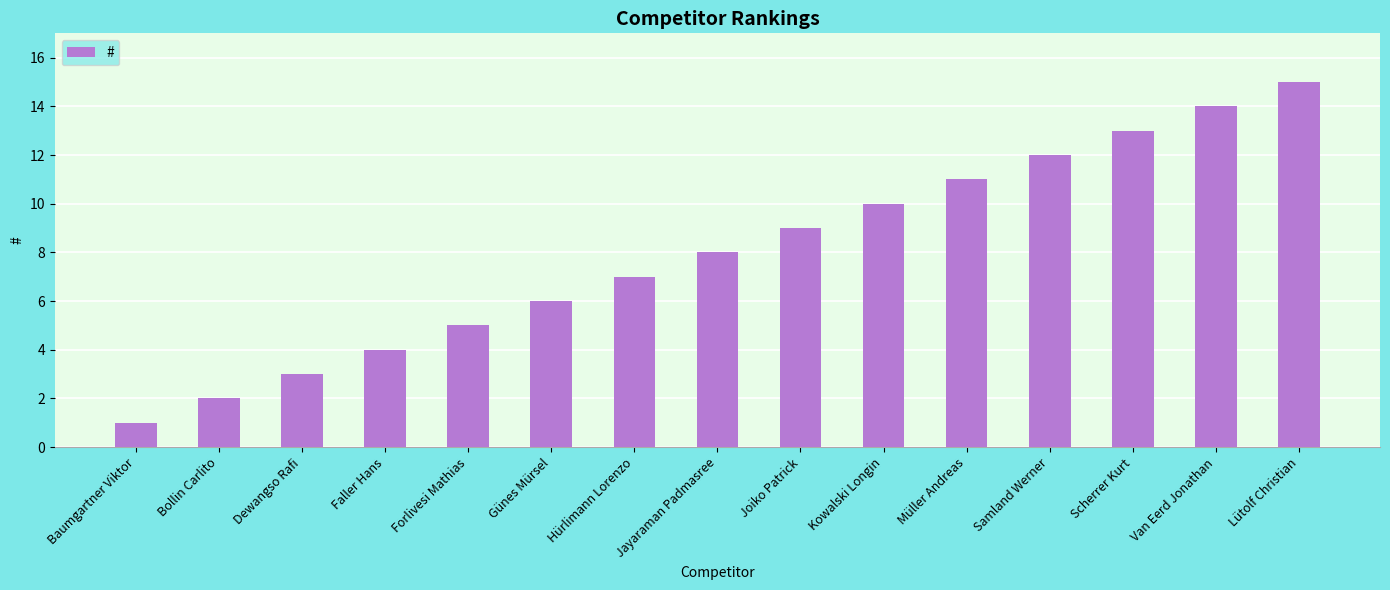

True or false: the data shows 2 at Bollin Carlito.

True